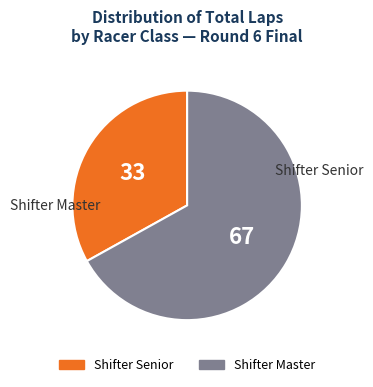

Does any single category account for the majority?

Yes